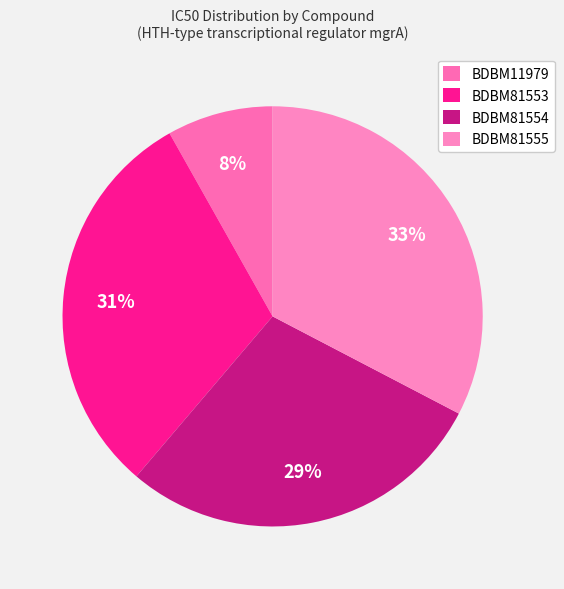

To the nearest percent, what percentage of the pie is BDBM81554?

29%